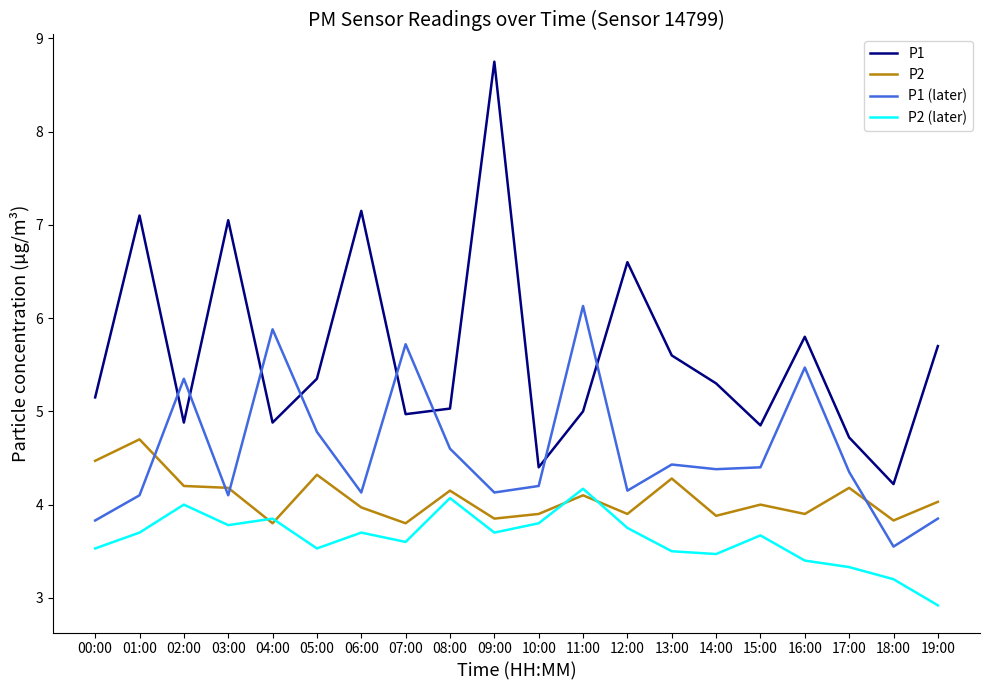

How many categories are shown in the chart?

20